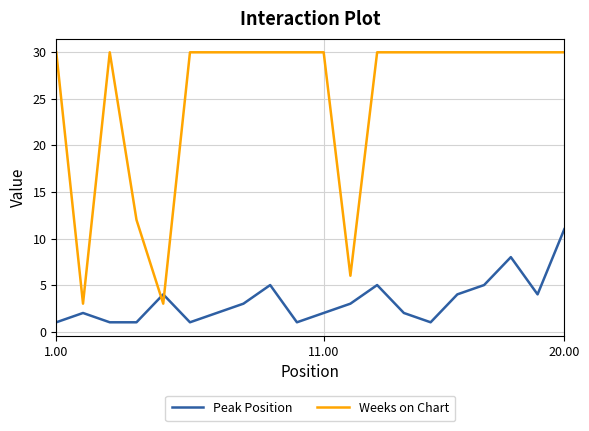

What is the highest value of the Weeks on Chart series?

30